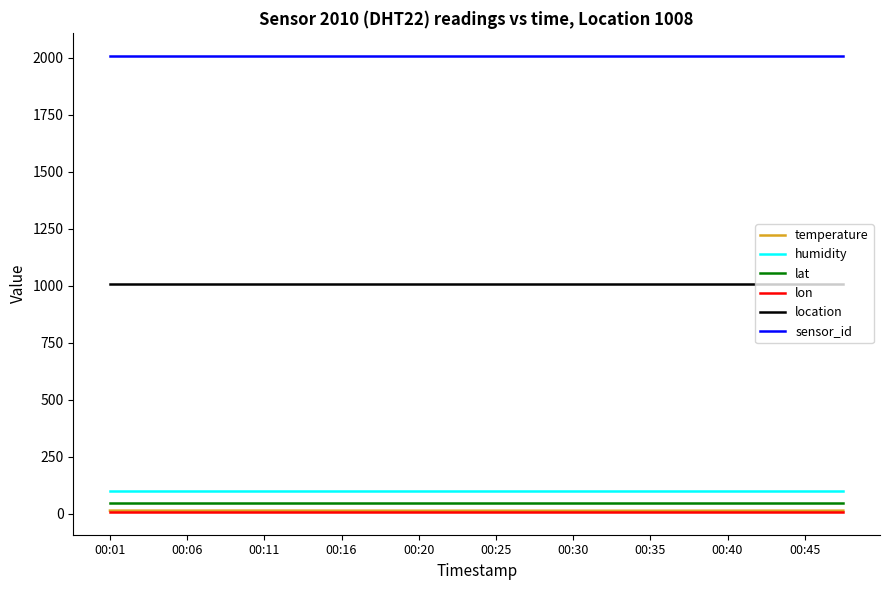

Which series has the largest total across all categories?

sensor_id